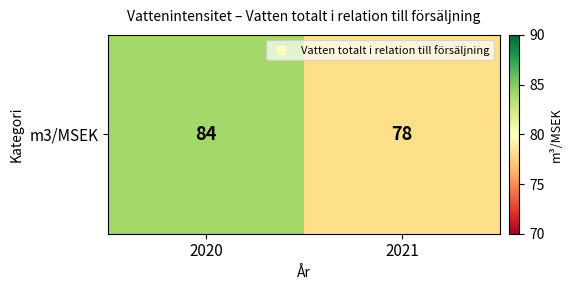

How many data points does each series have?

2